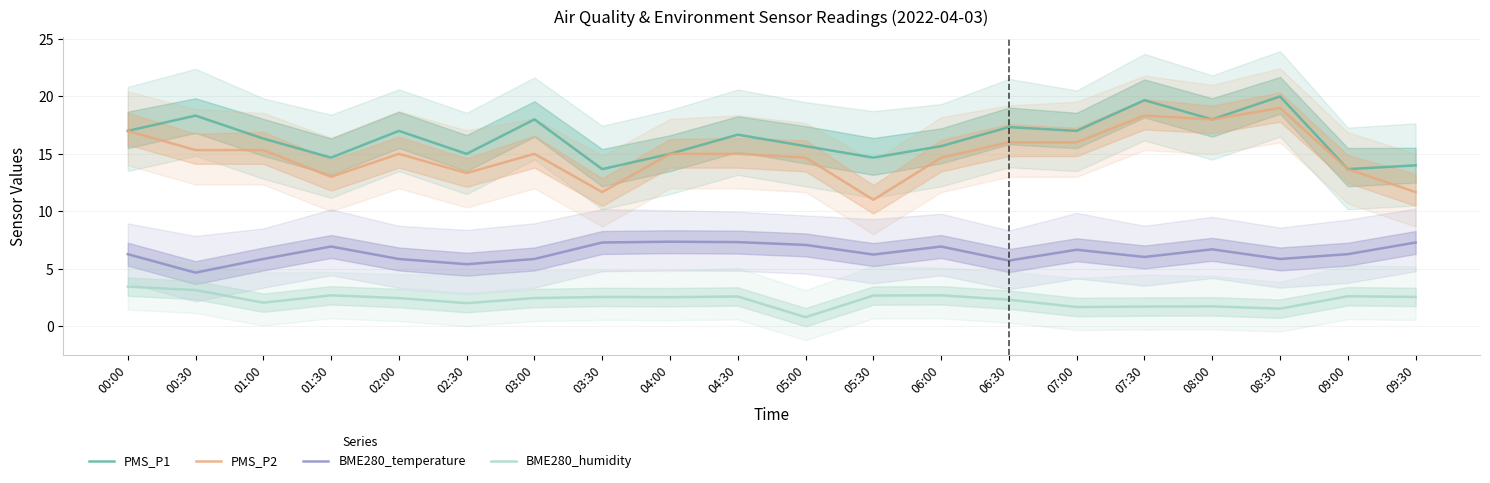

What is the average value of the BME280_temperature series?

6.4